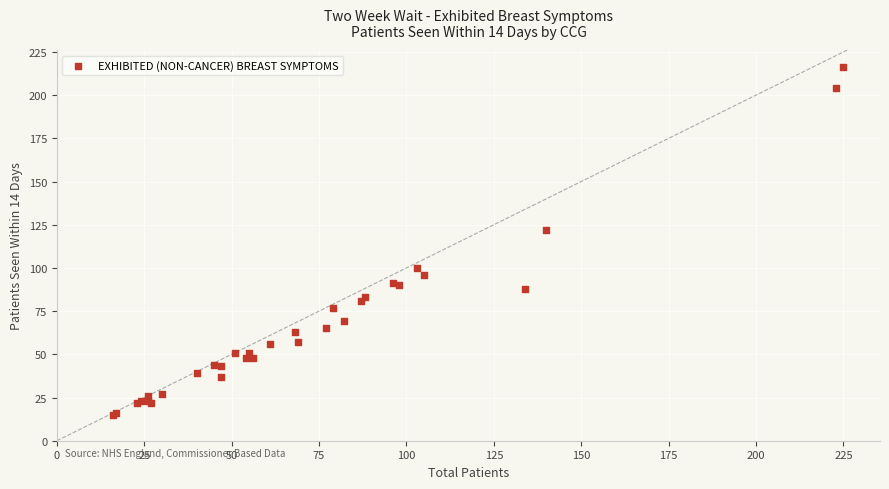

What Y value in the scatter plot is closest to 115?

122